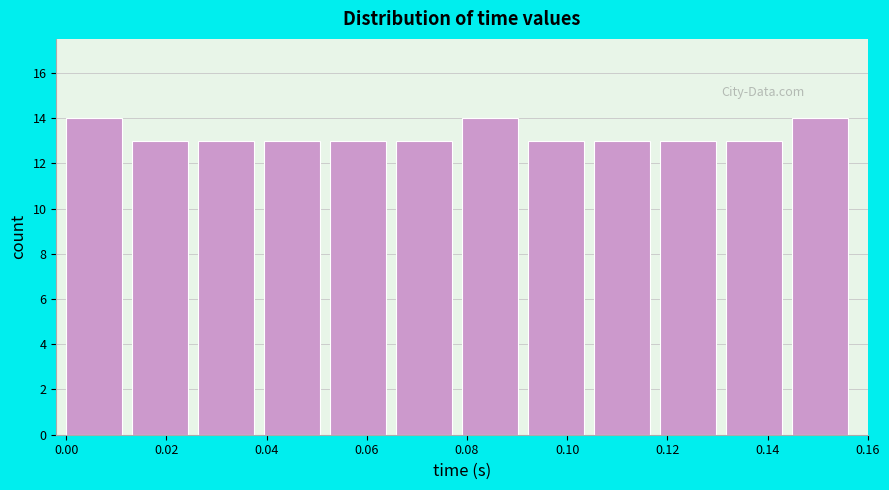

What is the height of the bar covering 0.092 to 0.106 on the x-axis? Neither the bar edges nor the heights are printed on the chart, so give them approximately, as read against the axes.

13